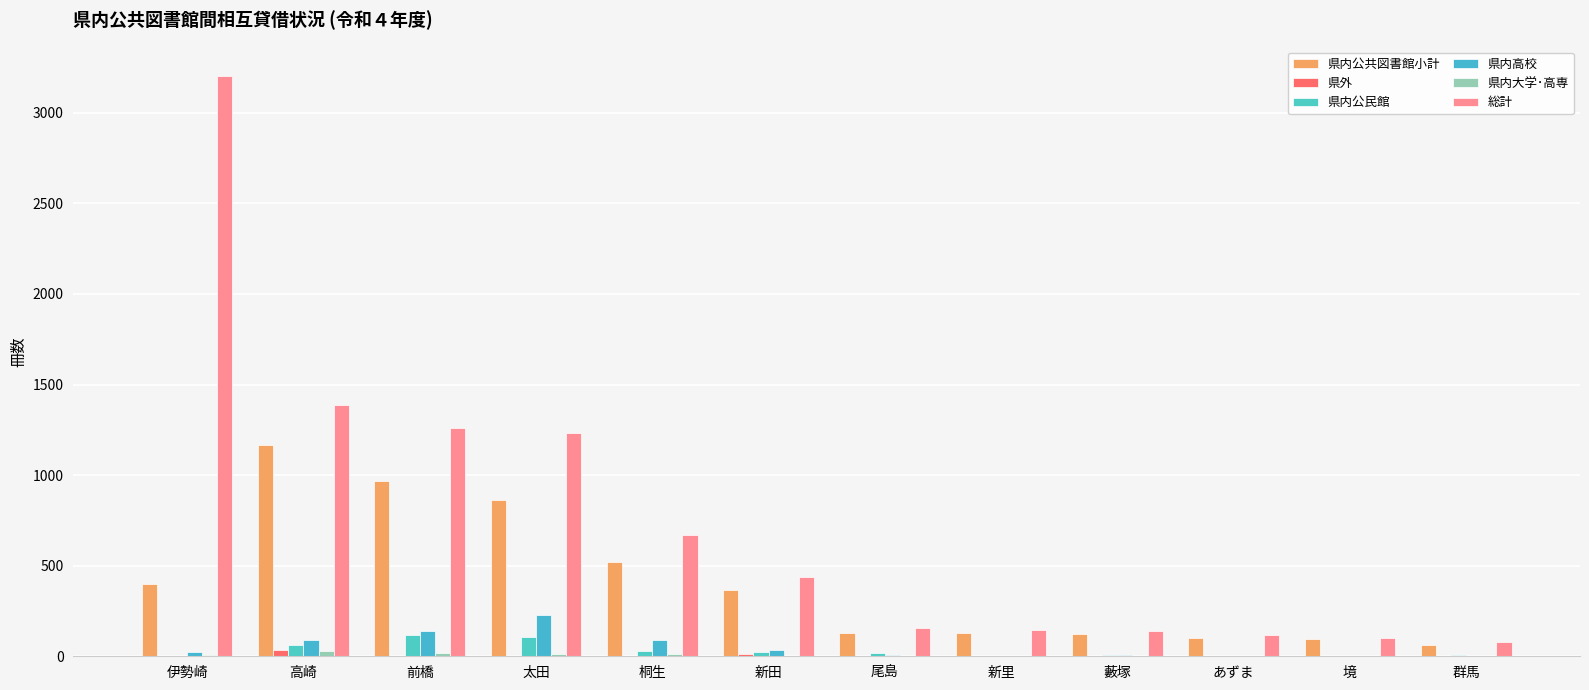

At which category is the sum across all series the highest?

伊勢崎